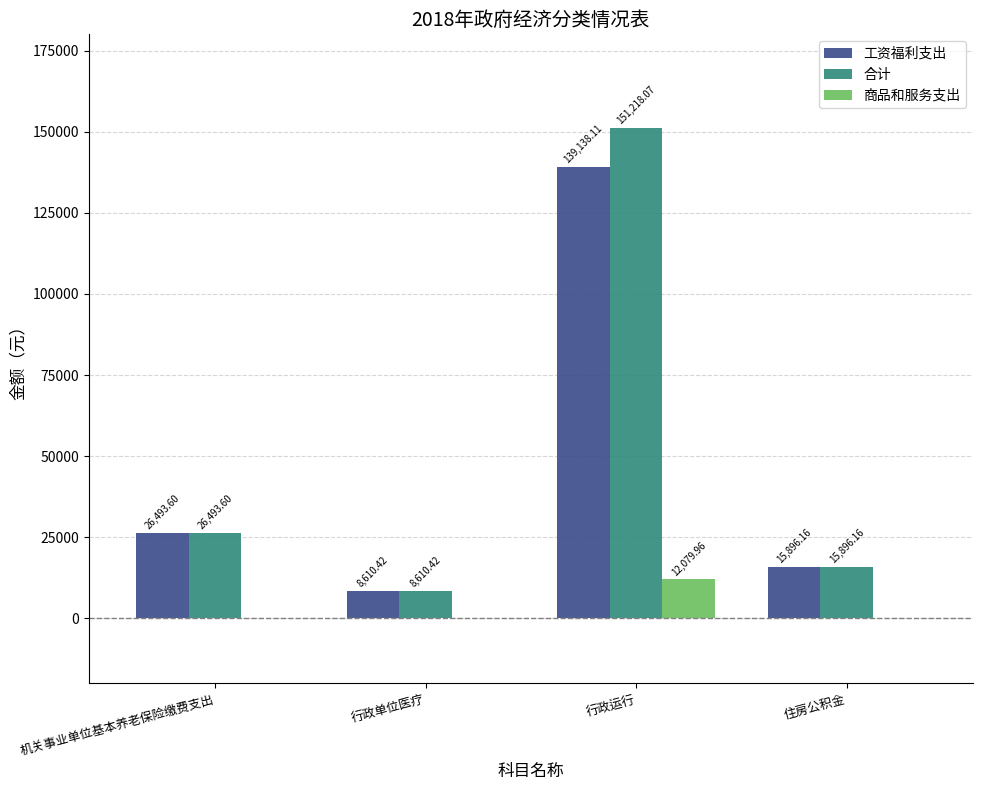

Which series has the largest total across all categories?

合计